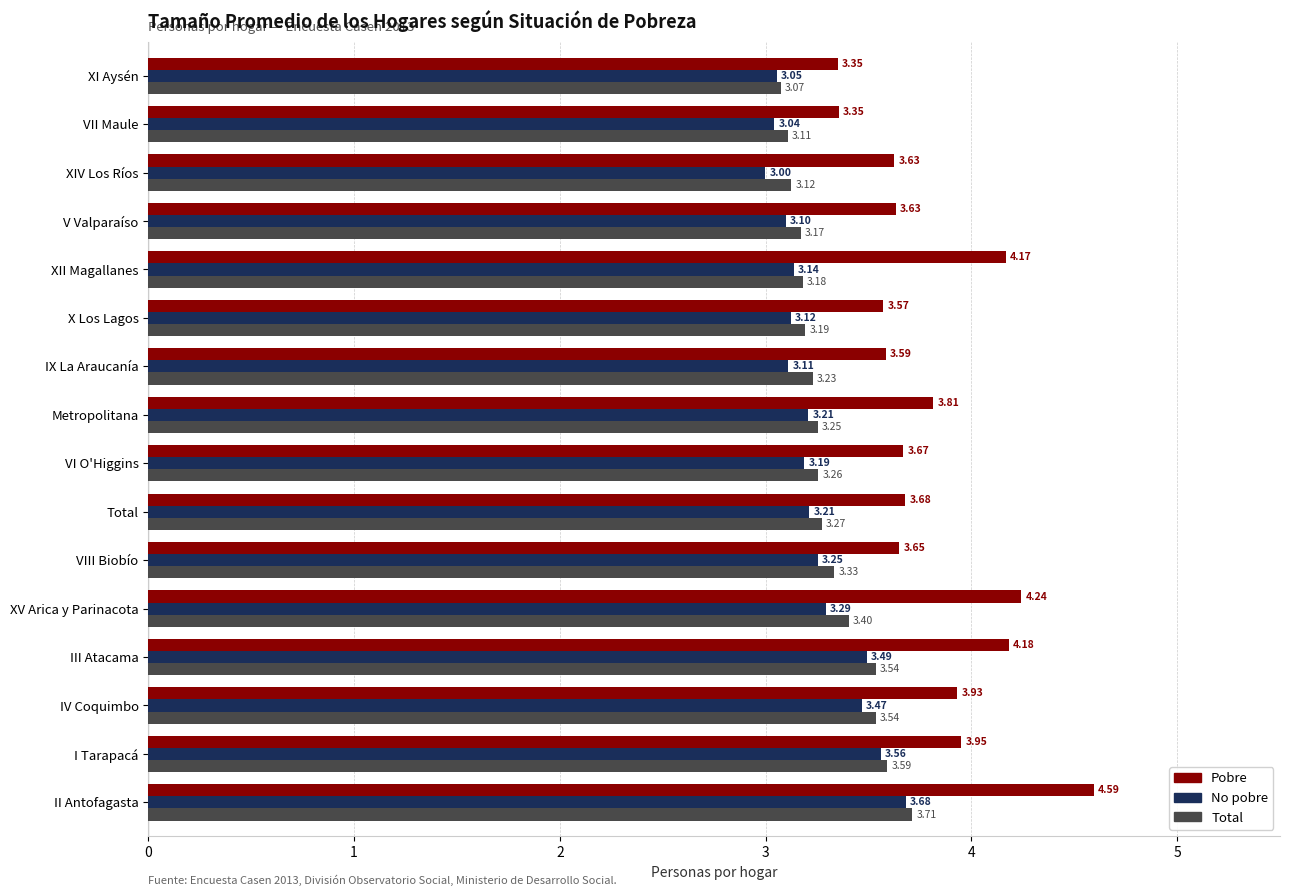

What is the sum of all Total values?

53.0